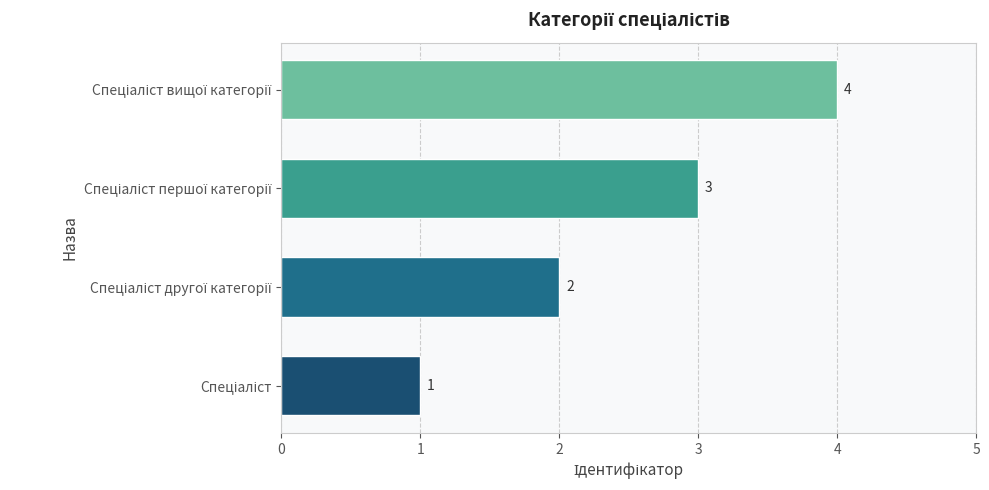

How many values are between 2 and 4?

3